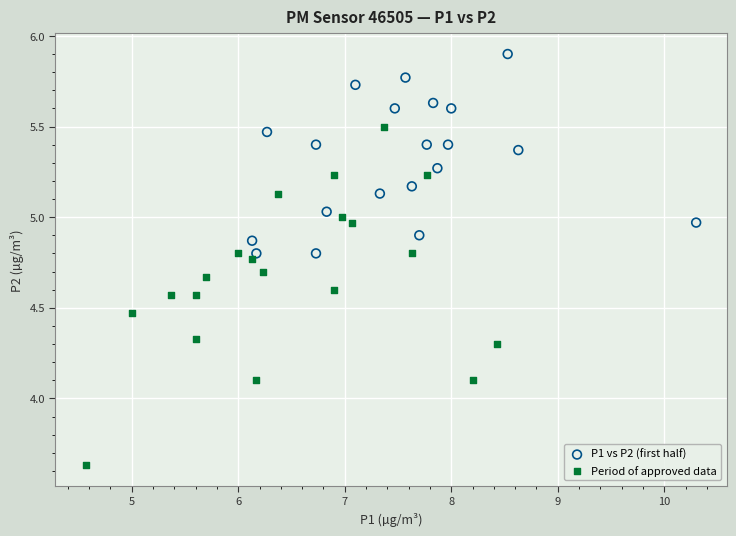

Which series has the widest spread of Y values?

Period of approved data